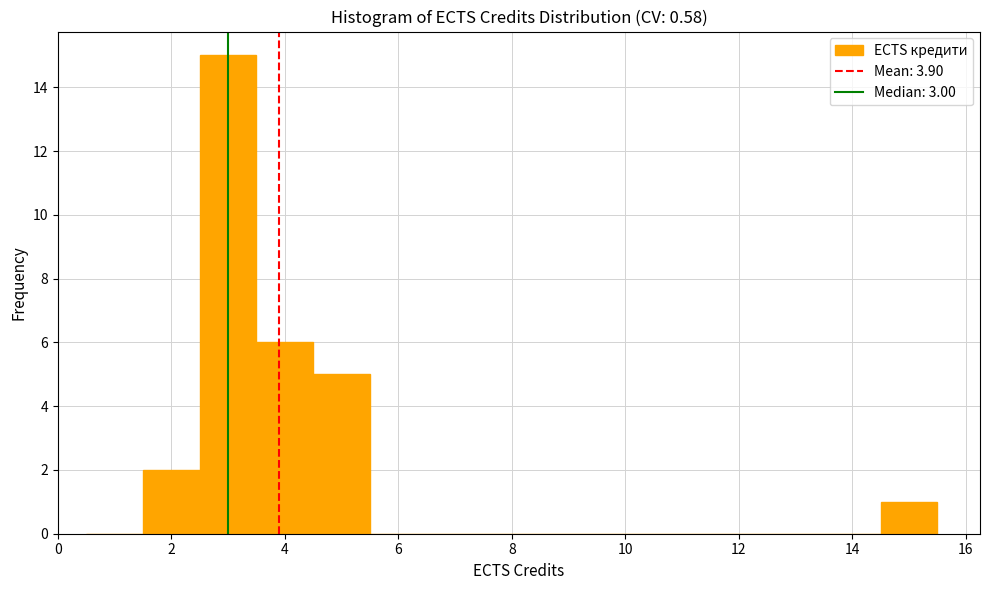

What is the height of the bar covering 14.5 to 15.5 on the x-axis? Neither the bar edges nor the heights are printed on the chart, so give them approximately, as read against the axes.

1